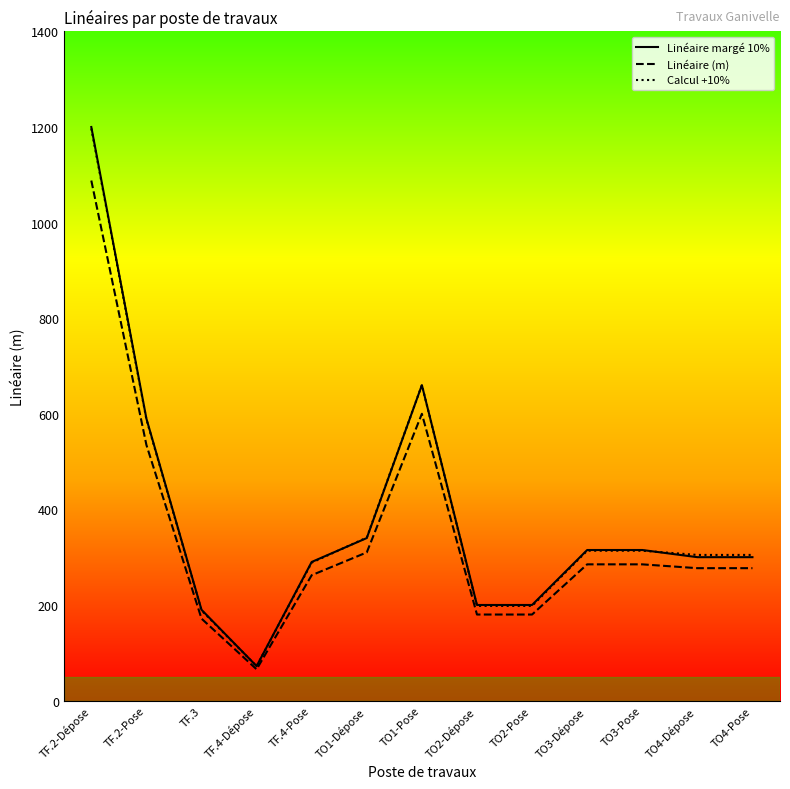

At which category is the sum across all series the highest?

TF.2-Dépose